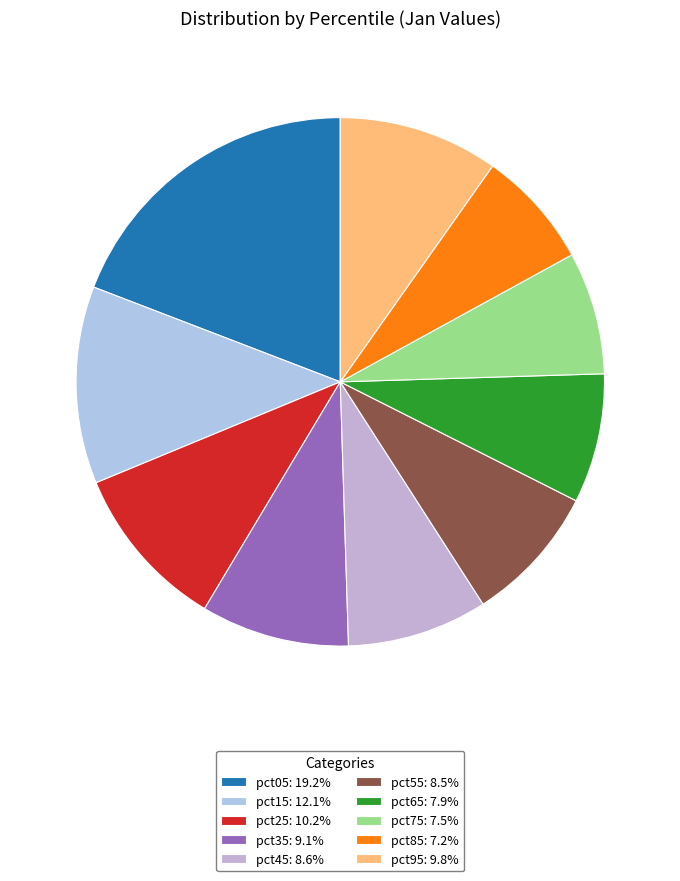

What percentage is NOT represented by pct45?

91.4%